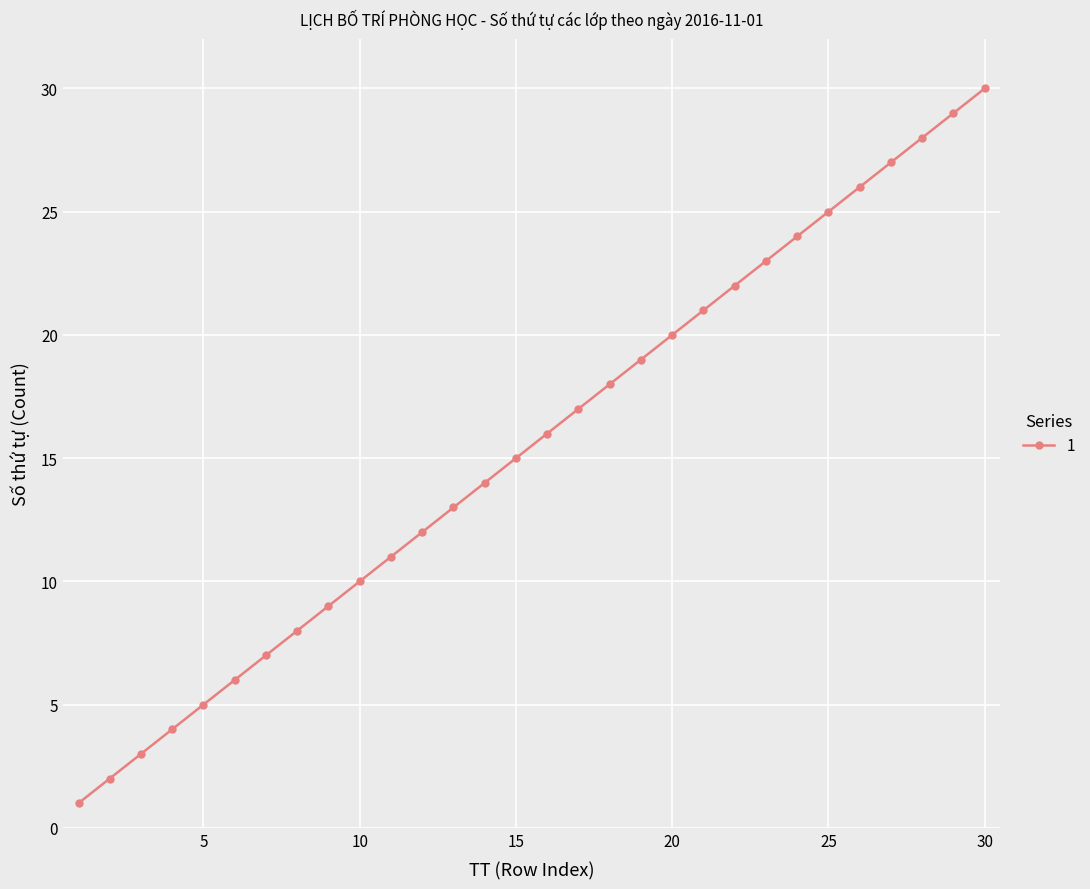

What is the difference between the maximum and minimum values?

29